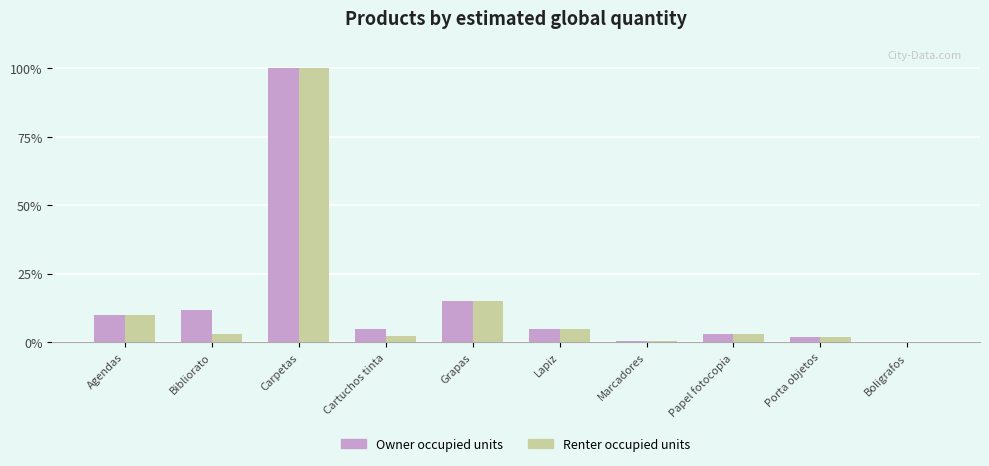

What is the sum of the Owner occupied units values at Bibliorato and Boligrafos?

12.3